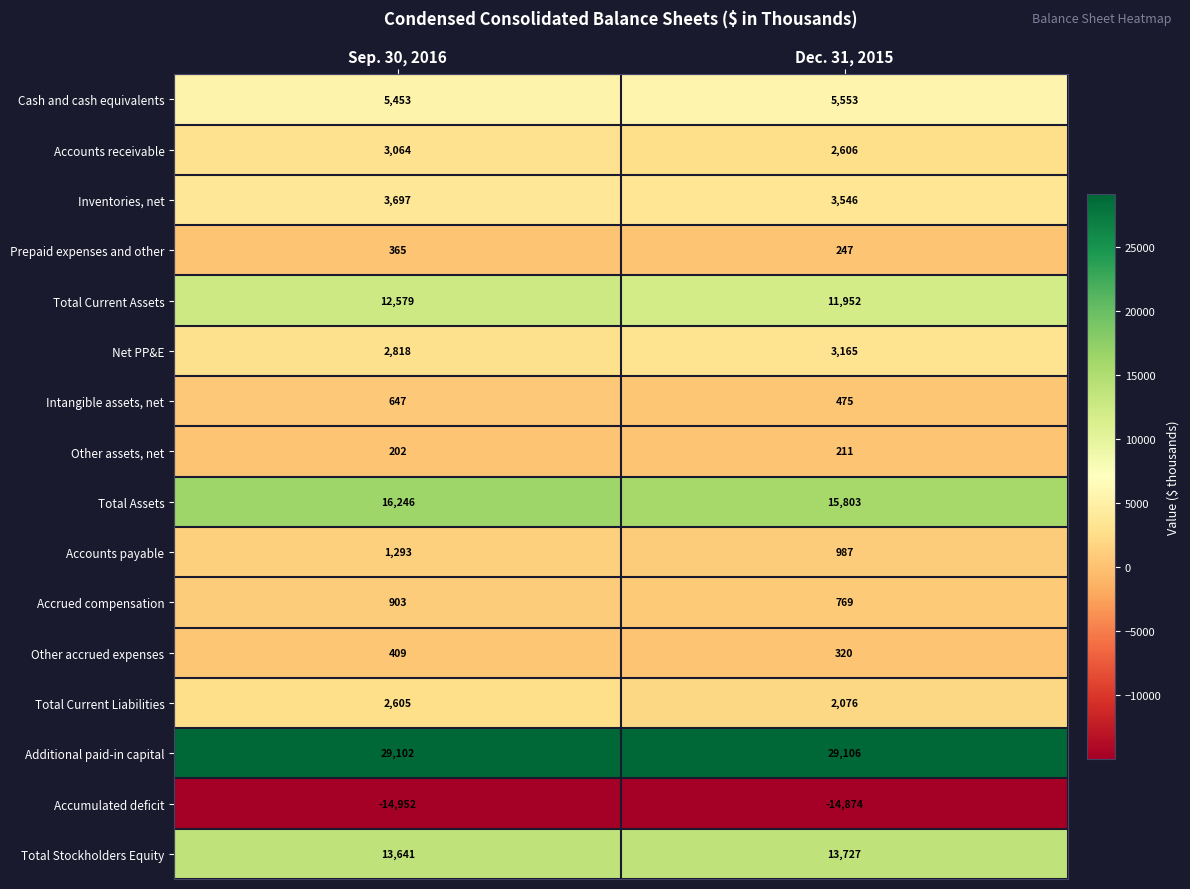

Which series changed the most between Sep. 30, 2016 and Dec. 31, 2015?

Total Current Assets